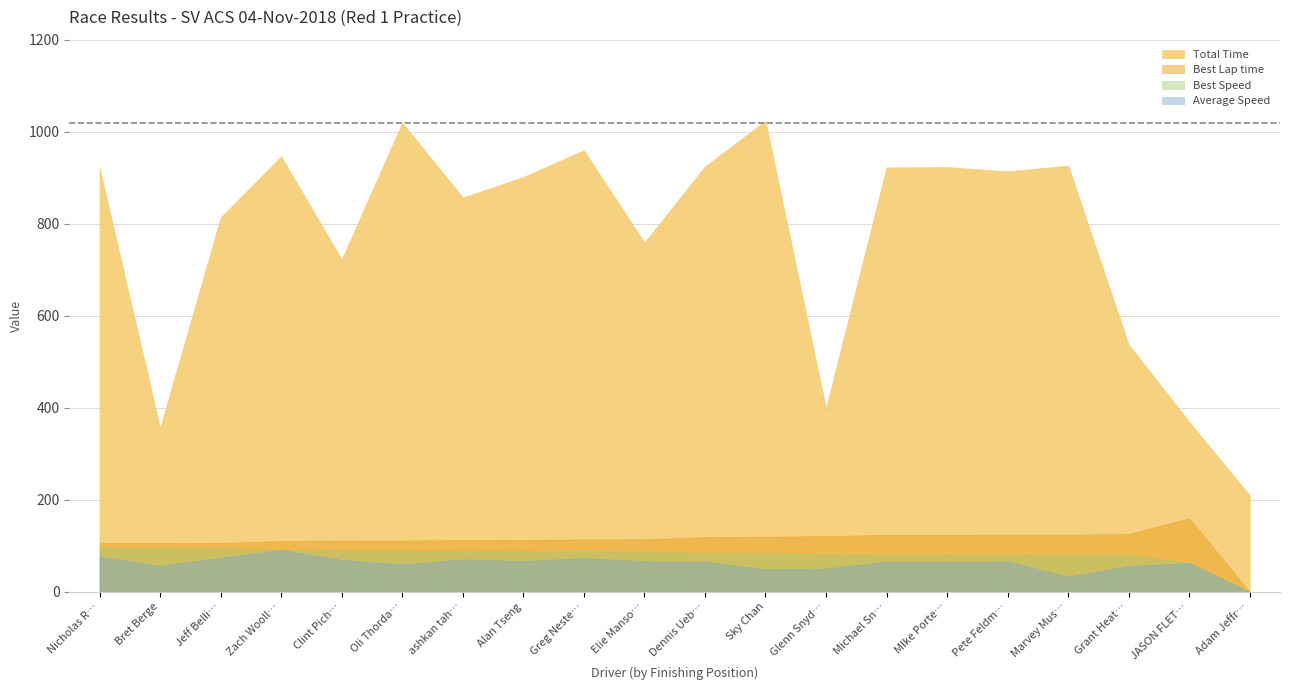

What are all the series names shown in the legend?

Total Time, Best Lap time, Best Speed, Average Speed